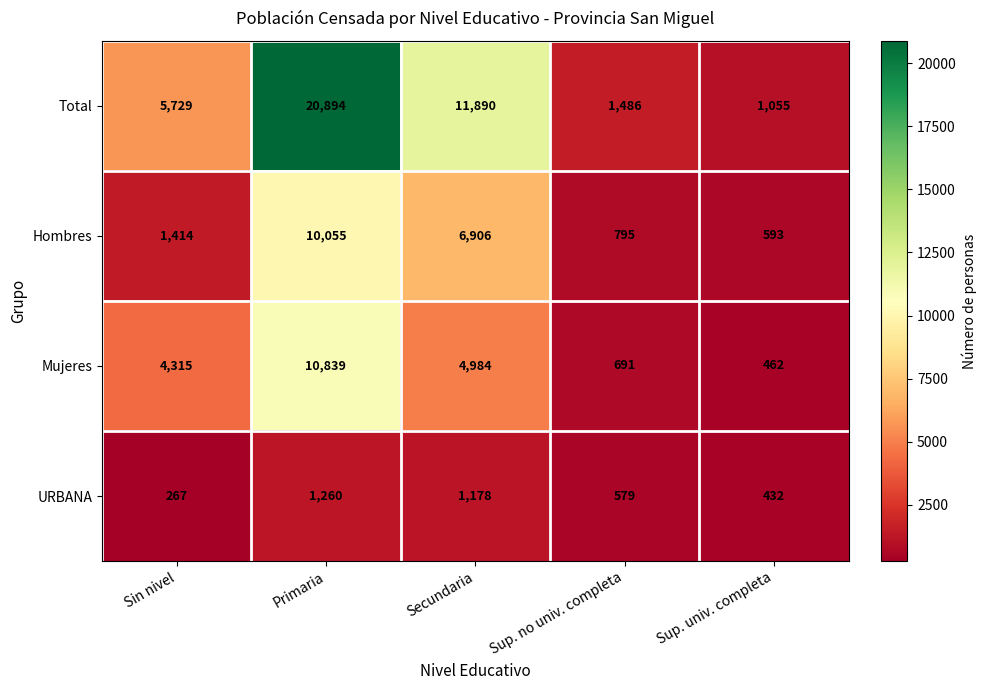

Which series has the largest range (max minus min)?

Total